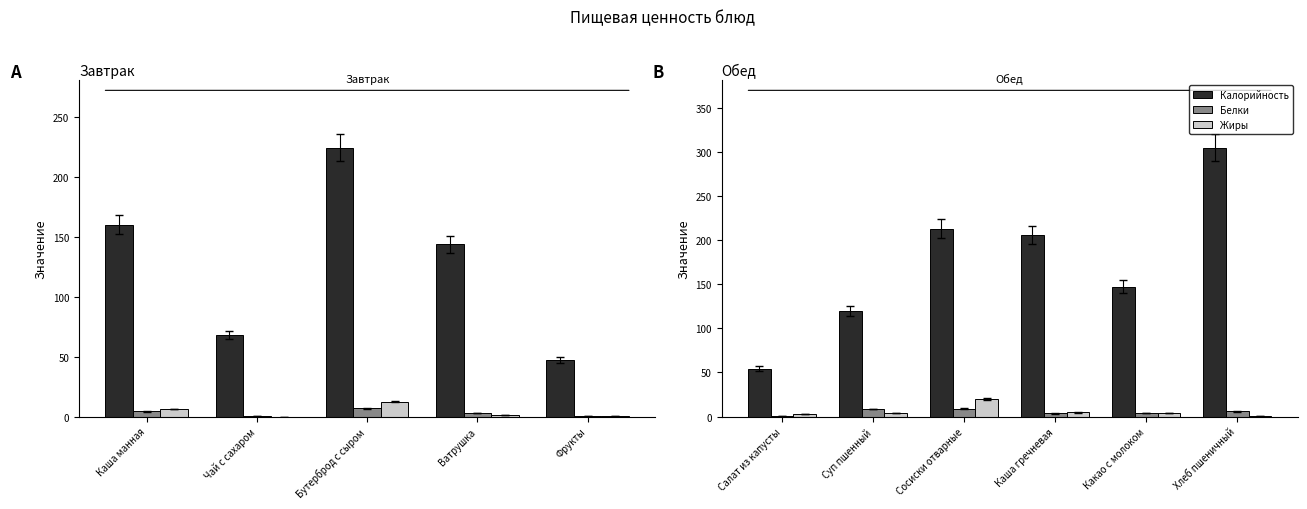

Is it true that Белки equals 6.0 at Хлеб пшеничный?

True